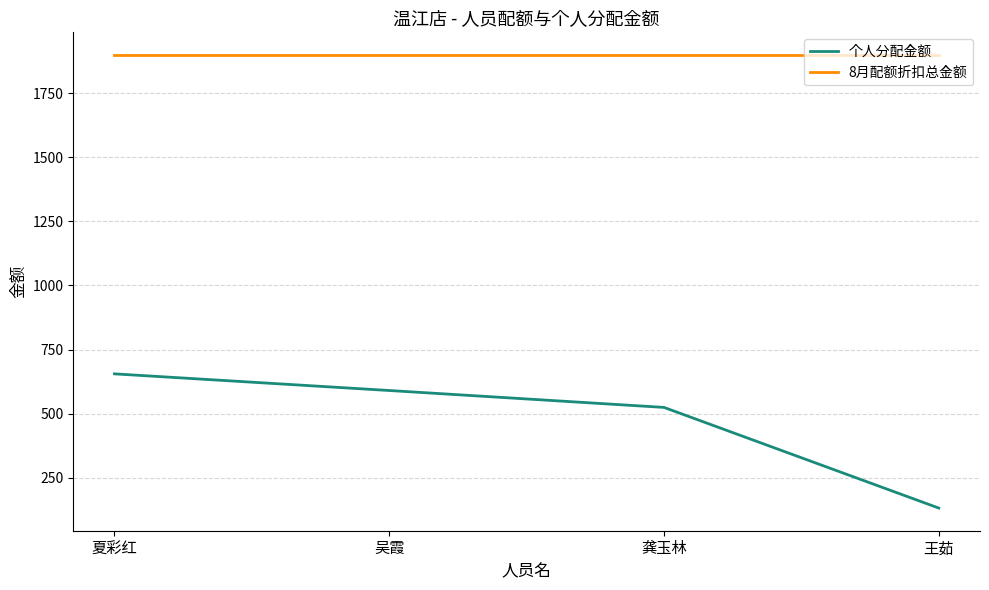

True or false: 8月配额折扣总金额 and 个人分配金额 cross at least once.

False